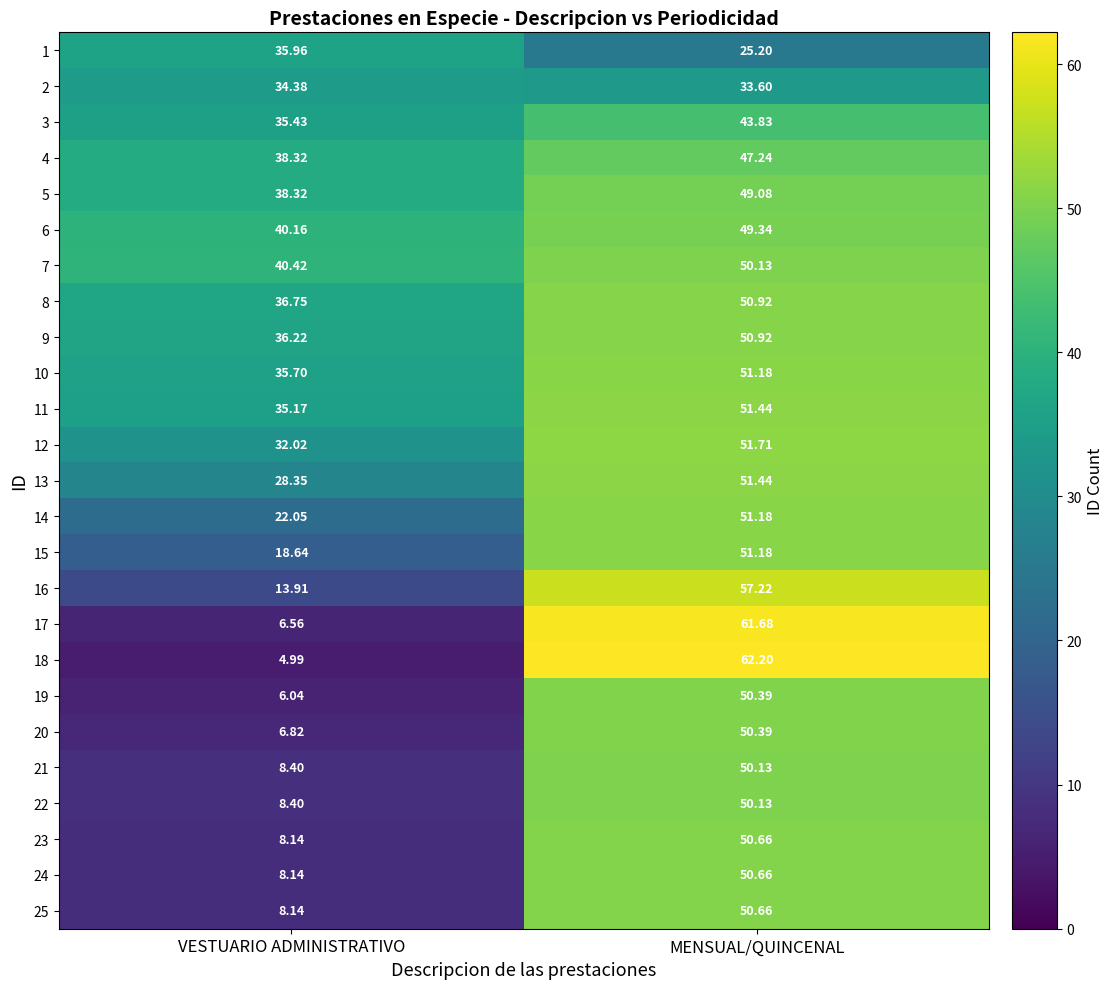

Between VESTUARIO ADMINISTRATIVO and MENSUAL/QUINCENAL, which series saw the biggest shift?

18